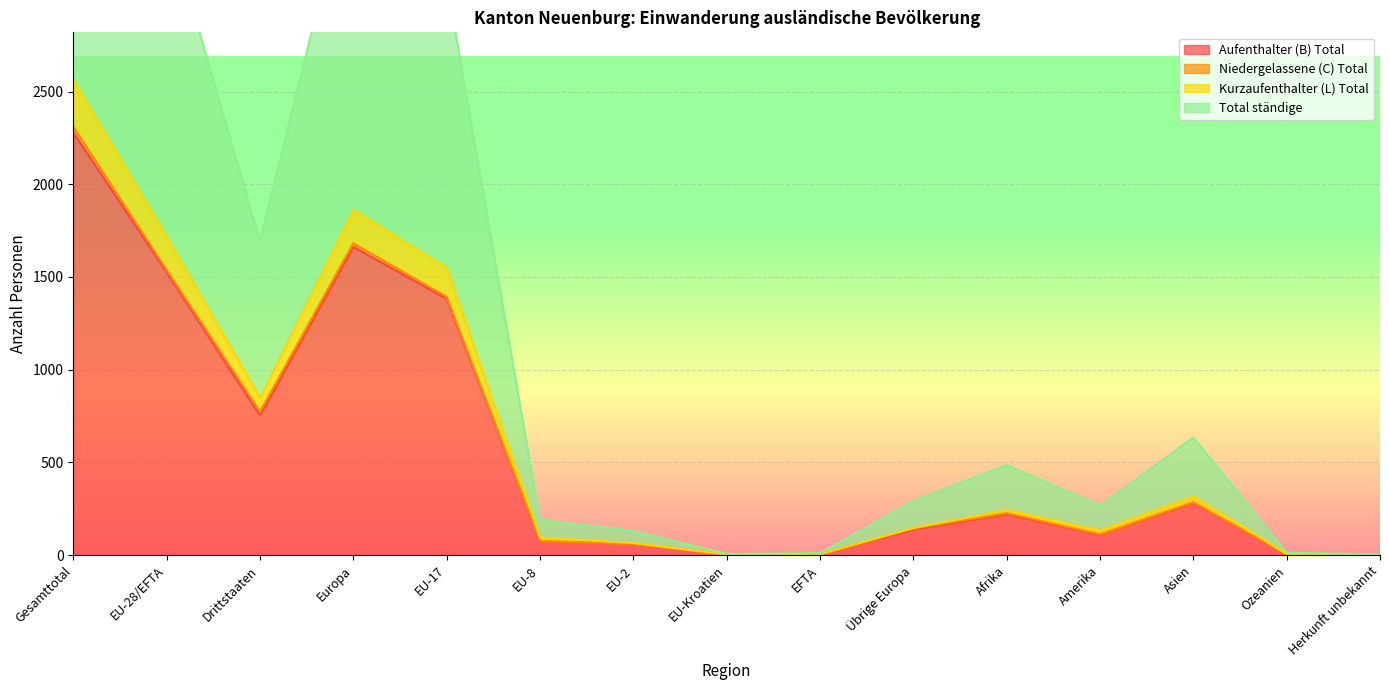

Does the chart display data point markers on the line(s)?

No